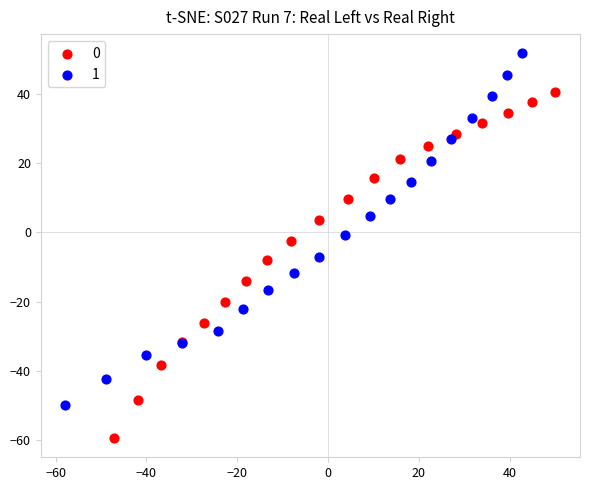

Which series has the widest spread of Y values?

1